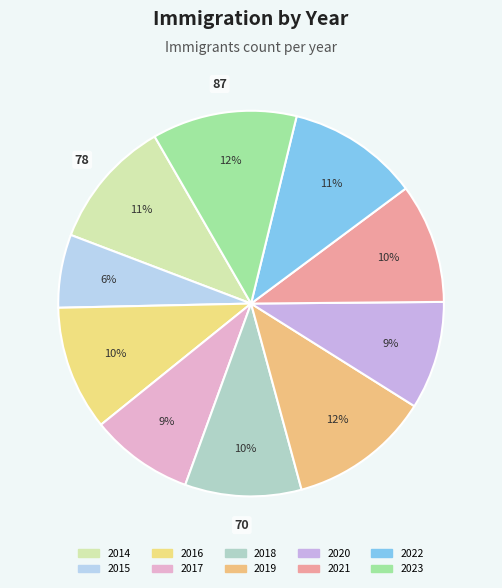

True or false: 2016 accounts for 19% of the total.

False